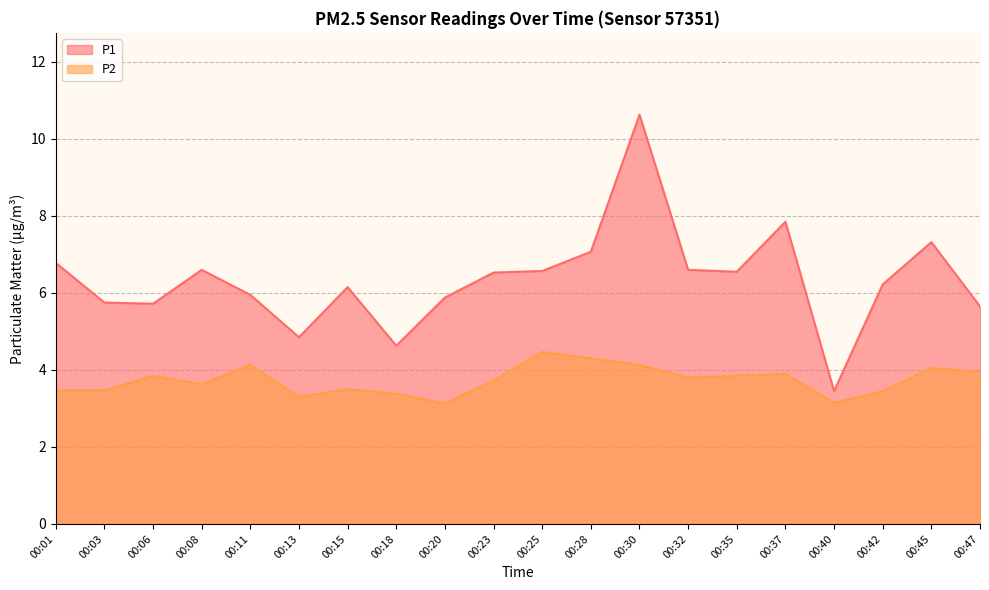

What is the lowest value of the P2 series?

3.1